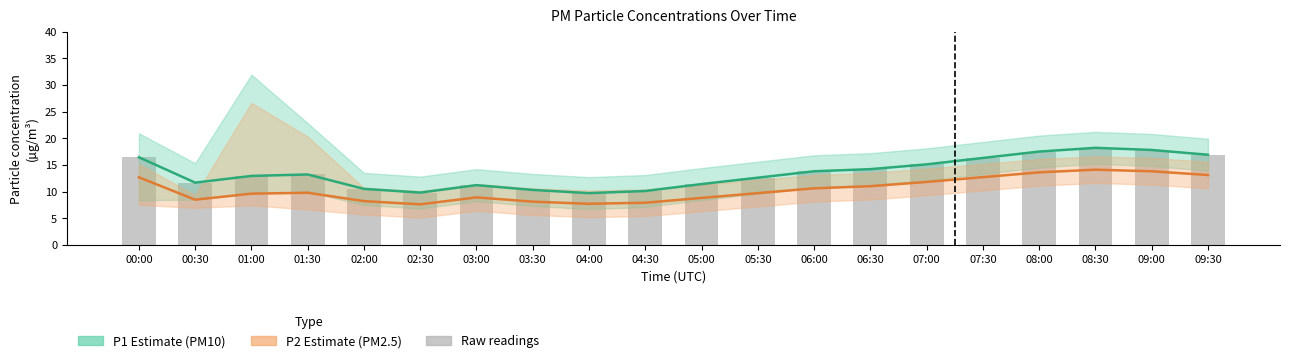

Which category has the lowest value in the Raw P1 readings series?

04:00